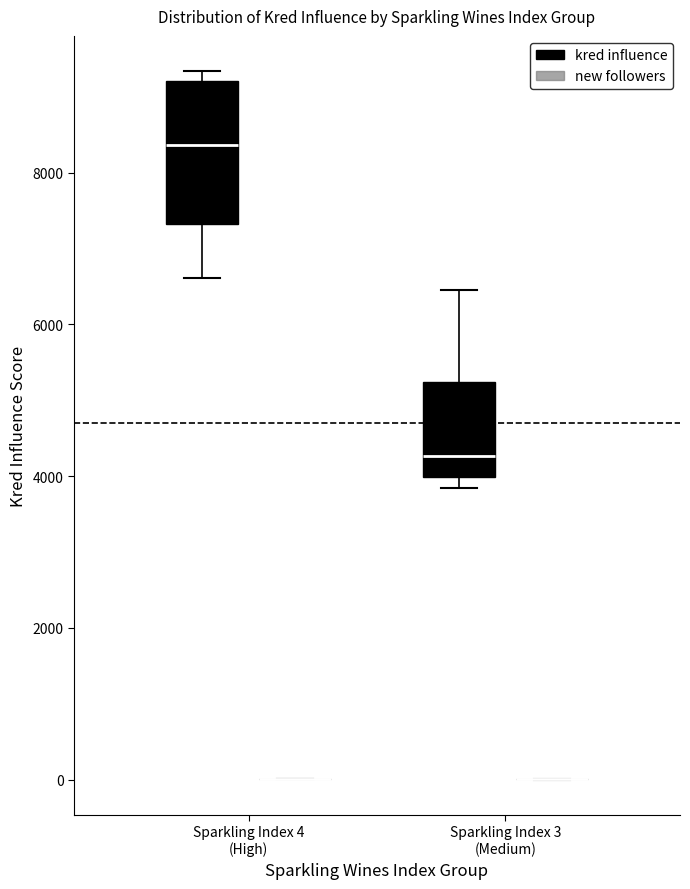

Reading left to right, transcribe this box plot: for each box, give where its median line is, the range the box spans, and where its two whiskers end, as read against the y-axis. The values are not printed on the chart, so give them approximately, as read against the axis.

Sparkling Index 4 (High) (kred influence): median 8400, box 7400 to 9200, whiskers 6600 to 9400
Sparkling Index 4 (High) (new followers): box collapsed to a line at 0, whiskers 0 to 0
Sparkling Index 3 (Medium) (kred influence): median 4200, box 4000 to 5200, whiskers 3800 to 6400
Sparkling Index 3 (Medium) (new followers): box collapsed to a line at 0, whiskers 0 to 0